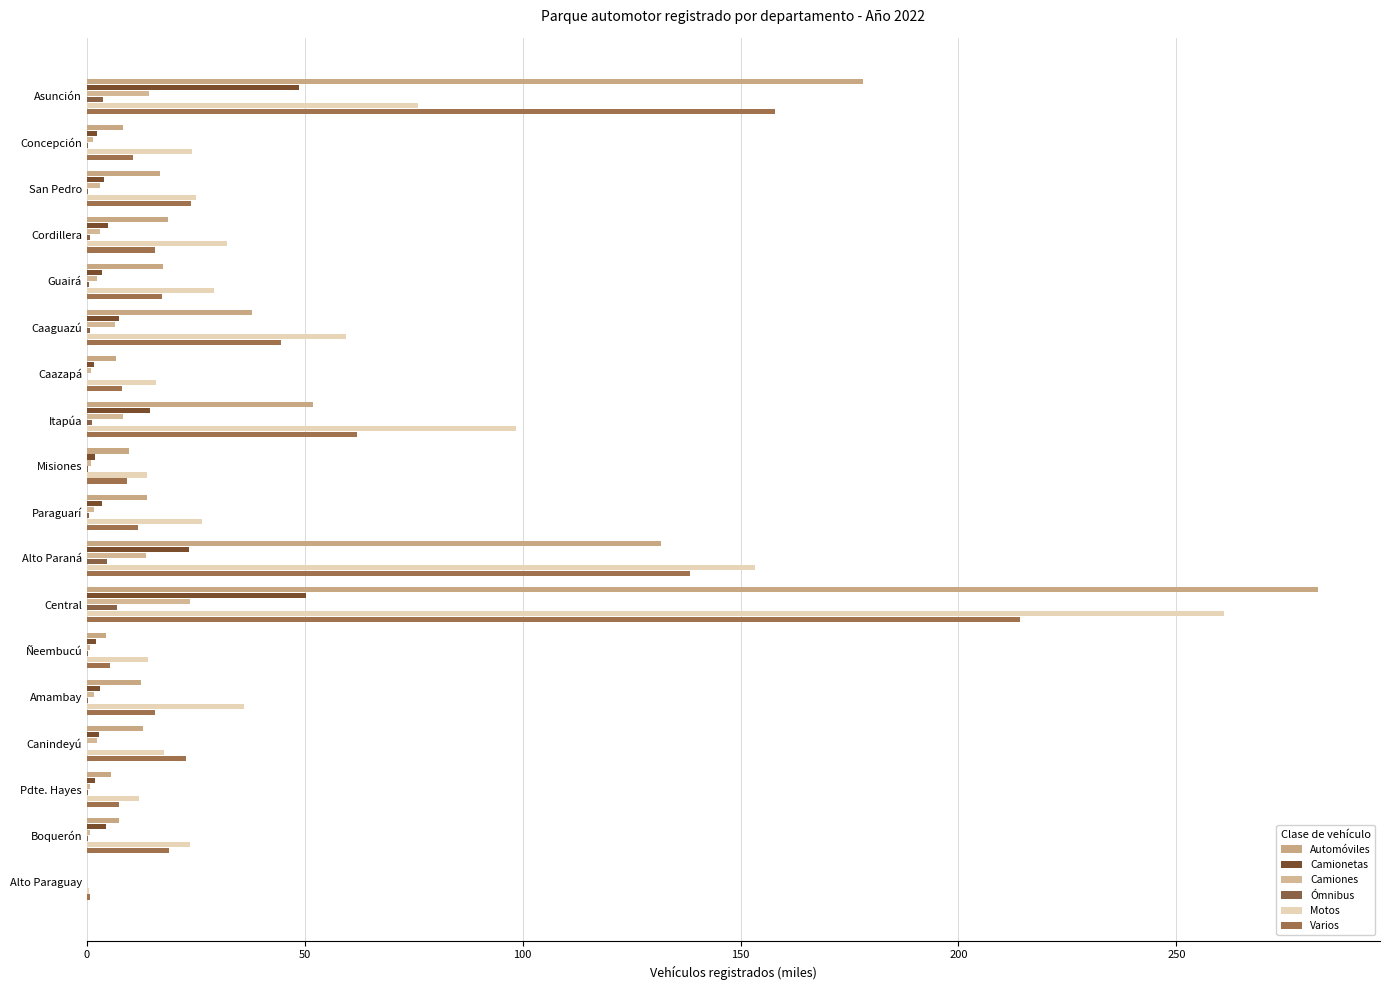

Count the number of data series in this chart.

6